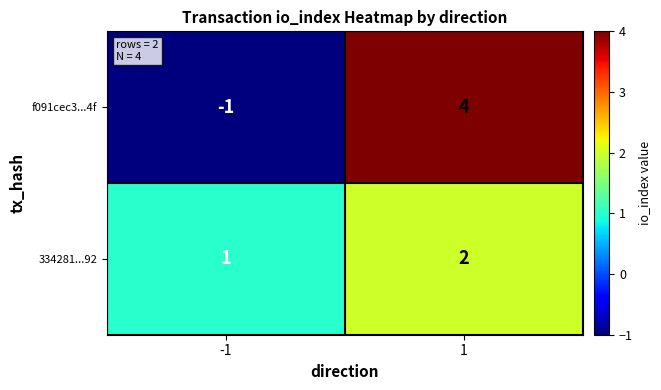

Rank the series at 1 from lowest to highest value.

334281...92, f091cec3...4f